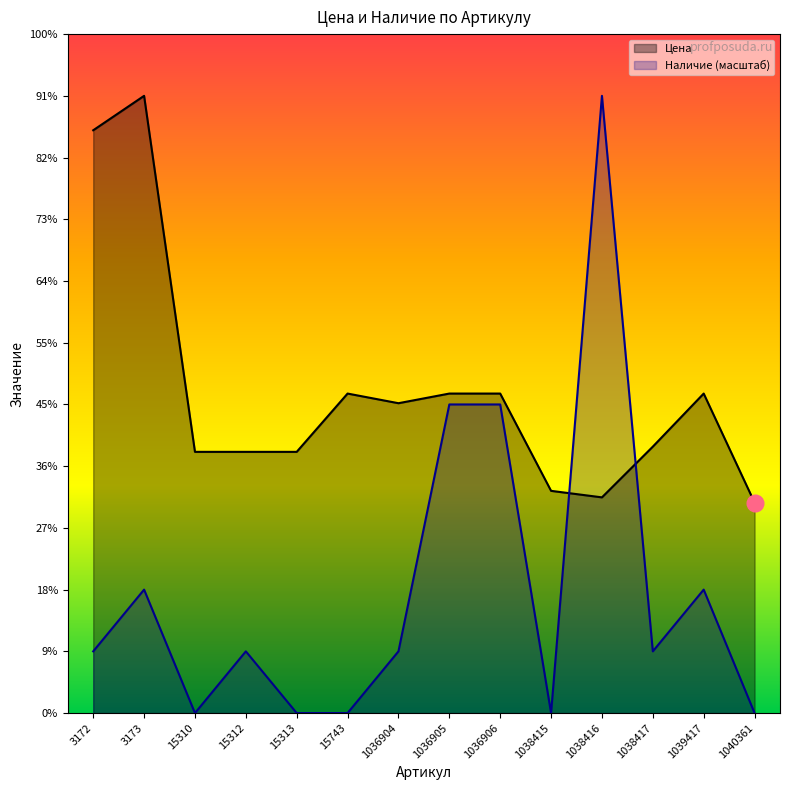

The Цена series shows 1328.7 at 15743. True or false?

False